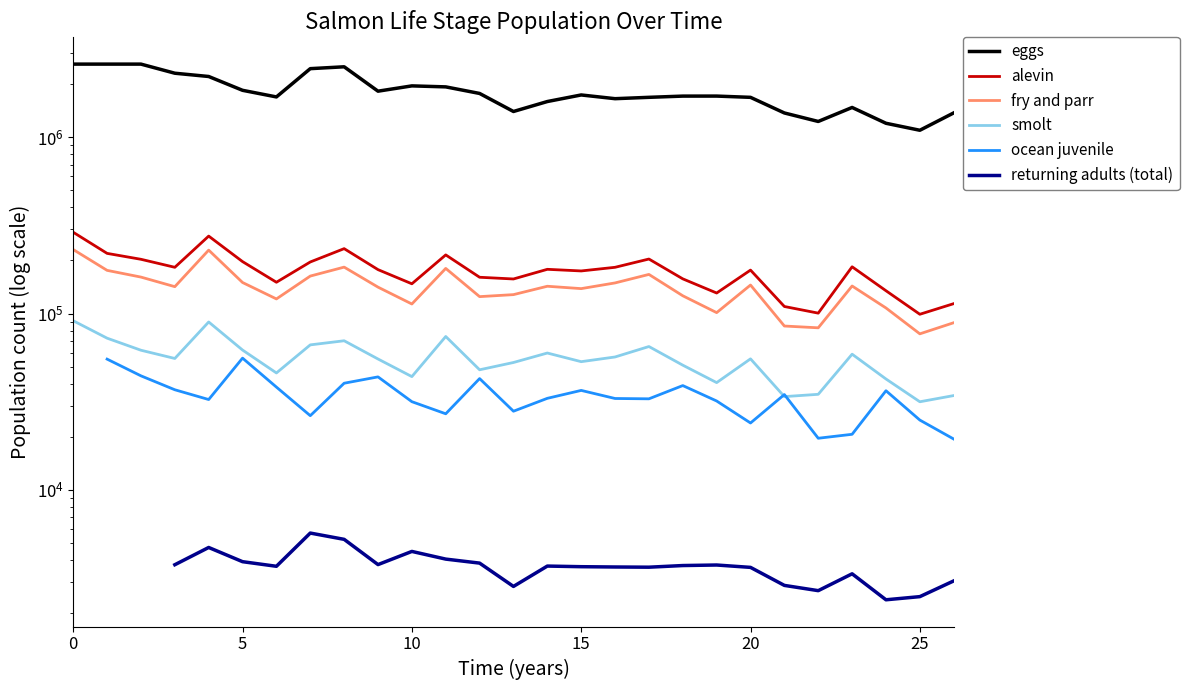

At which category does eggs reach its first local peak?

8